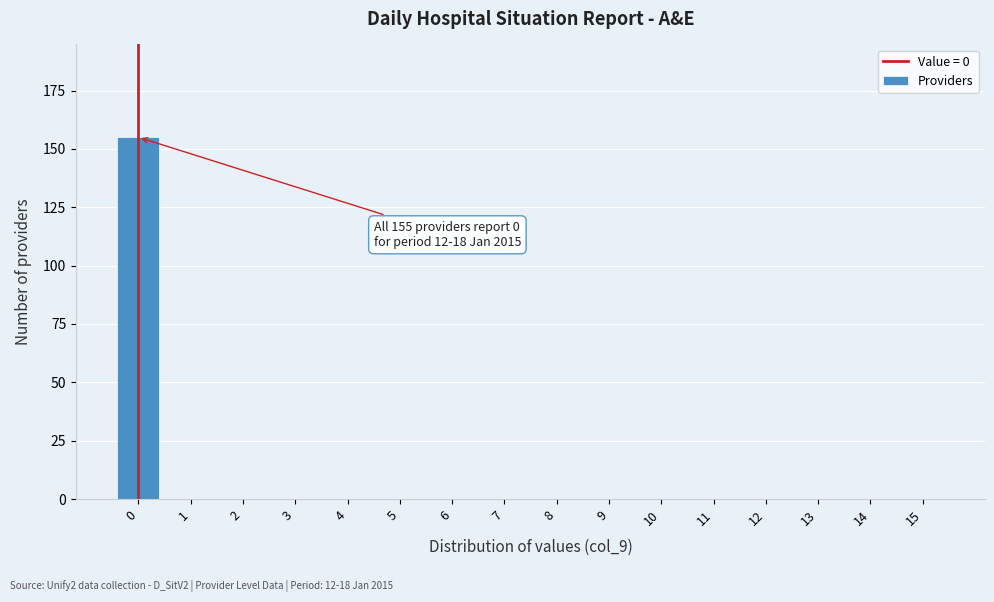

Reading left to right, extract all data points from this chart.

0=155	1=0	2=0	3=0	4=0	5=0	6=0	7=0	8=0	9=0	10=0	11=0	12=0	13=0	14=0	15=0